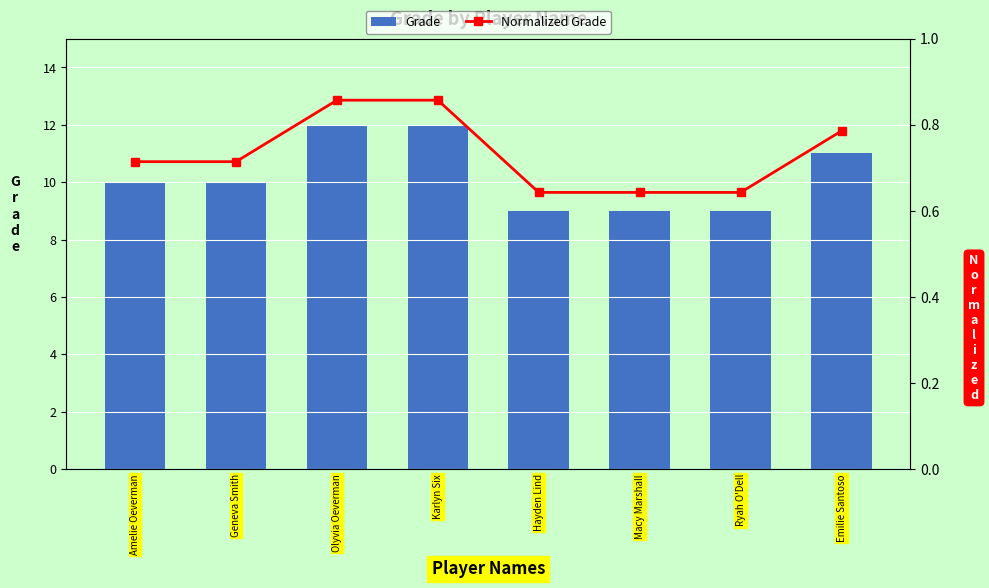

What is the value of the Normalized Grade bar at the 2nd from the left?

0.7